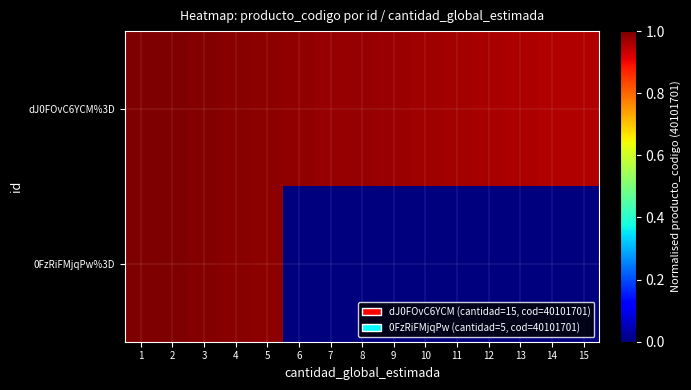

At how many categories does at least one series exceed 0?

15